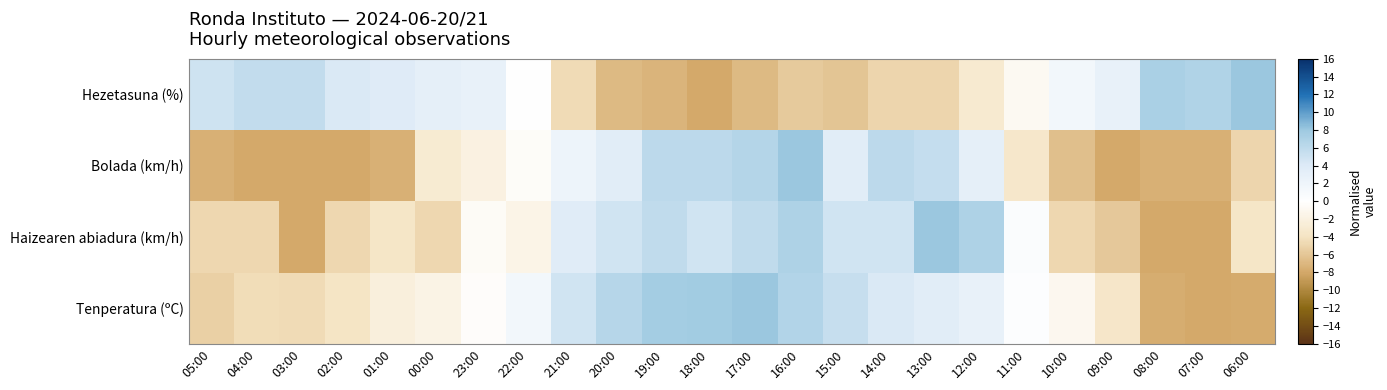

Which series has the largest range (max minus min)?

Tenperatura (ºC)